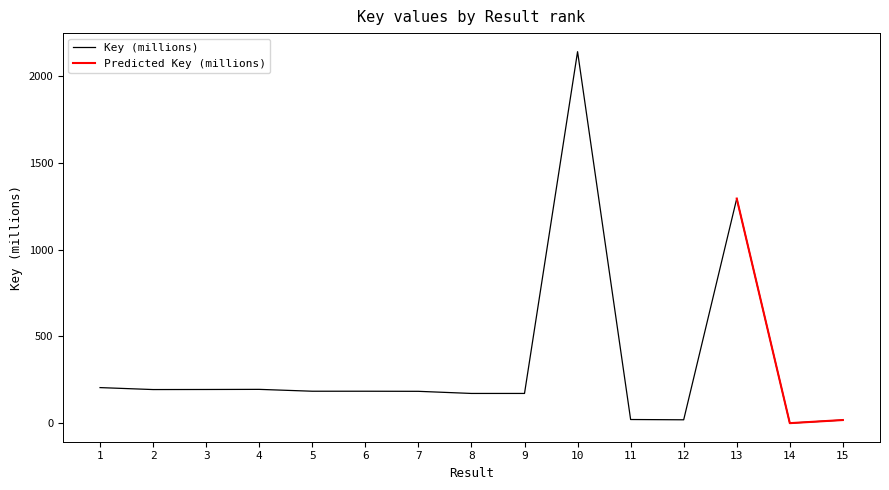

What is the sum of all values?

5171.7